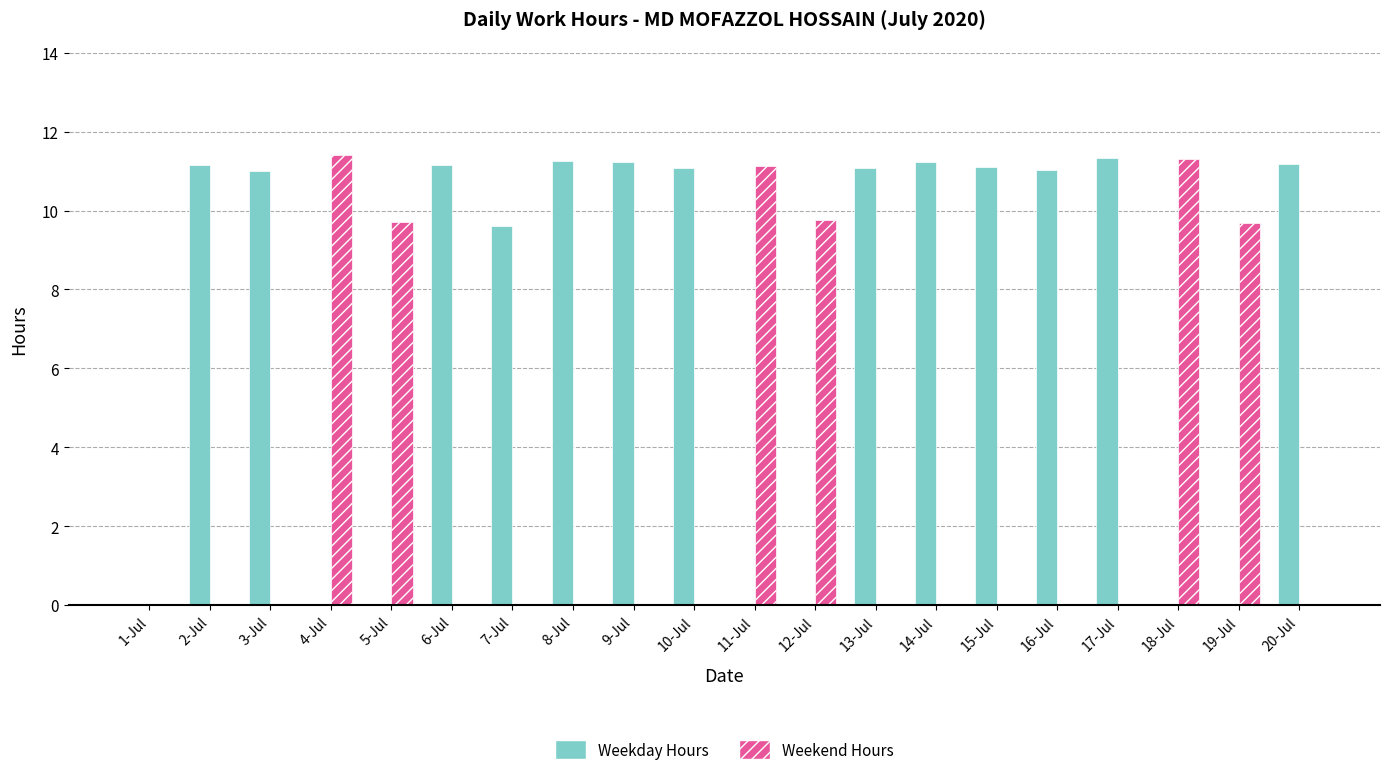

Is the value of Weekday Hours at 15-Jul greater than the value of Weekend Hours at 12-Jul?

Yes